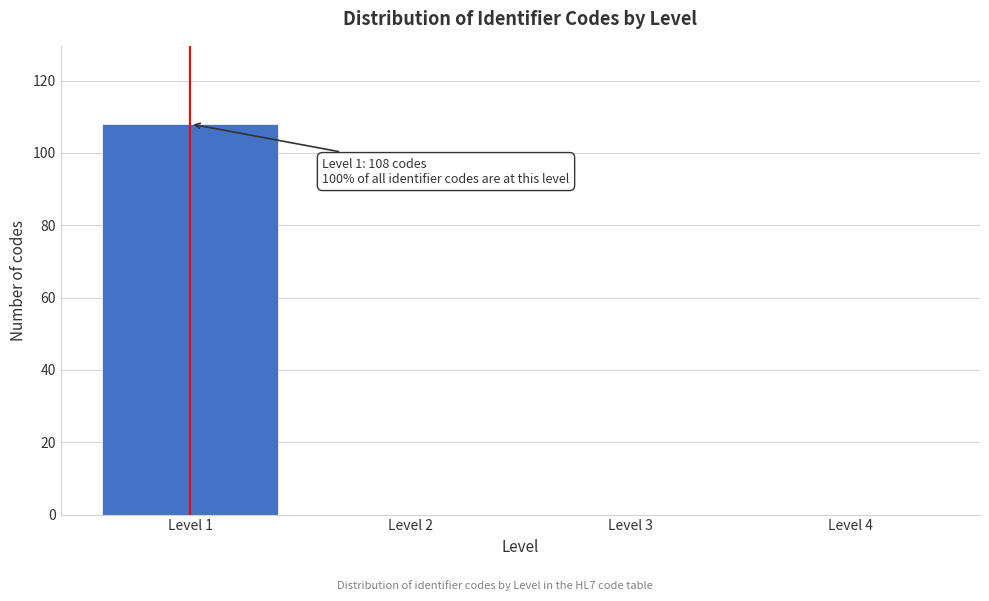

Which range on the x-axis has the tallest bar?

0.5 to 1.5